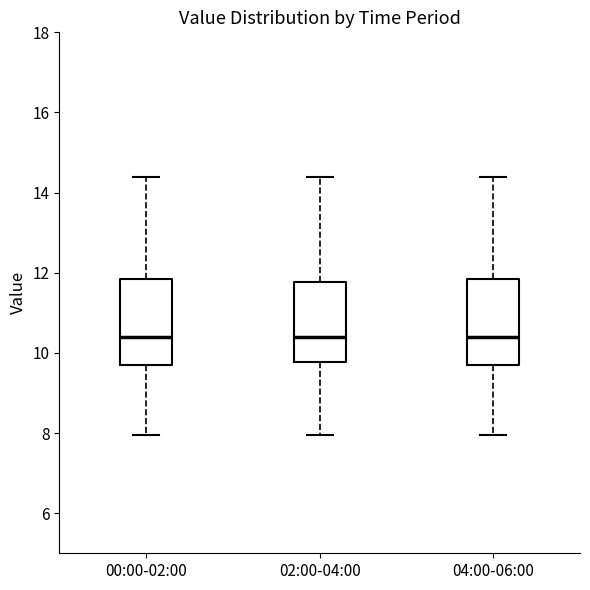

Reading left to right, read every box against the y-axis: the position of its median line, the range the box covers, and the ends of its whiskers. The values are not printed on the chart, so give them approximately, as read against the axis.

00:00-02:00: median 10.4, box 9.8 to 11.8, whiskers 8.0 to 14.4
02:00-04:00: median 10.4, box 9.8 to 11.8, whiskers 8.0 to 14.4
04:00-06:00: median 10.4, box 9.8 to 11.8, whiskers 8.0 to 14.4